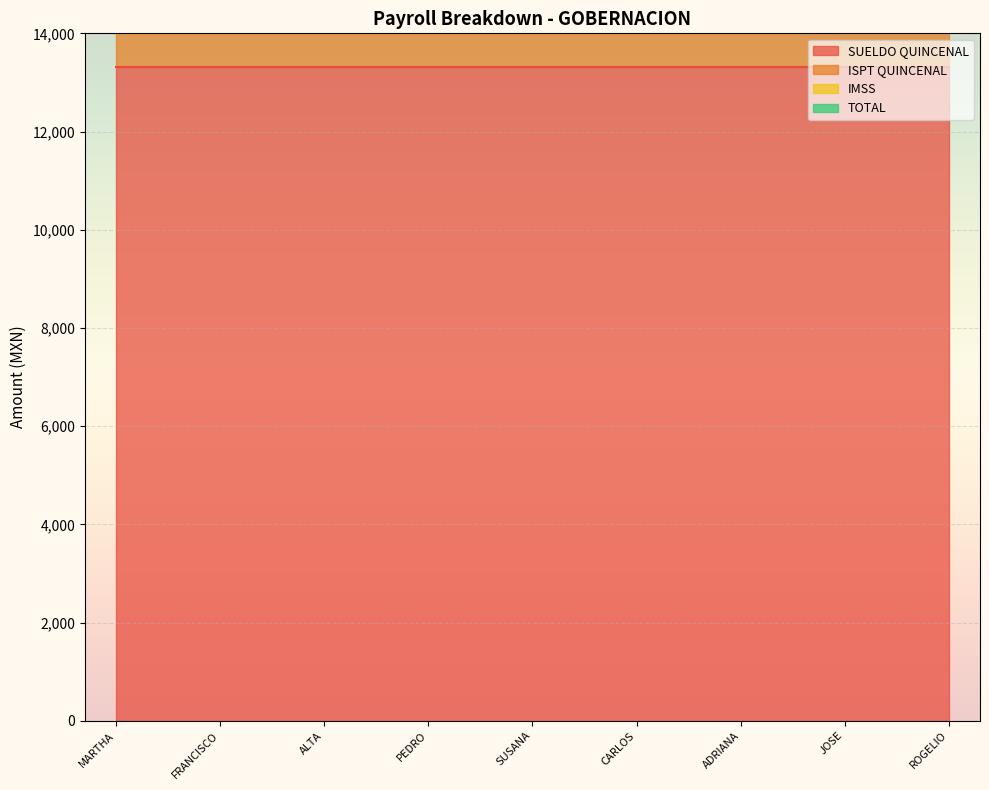

Between MARTHA ELVA RUIZ VARGAS and JOSE LUIS TEJEDA HERRERA, which series saw the biggest shift?

SUELDO QUINCENAL